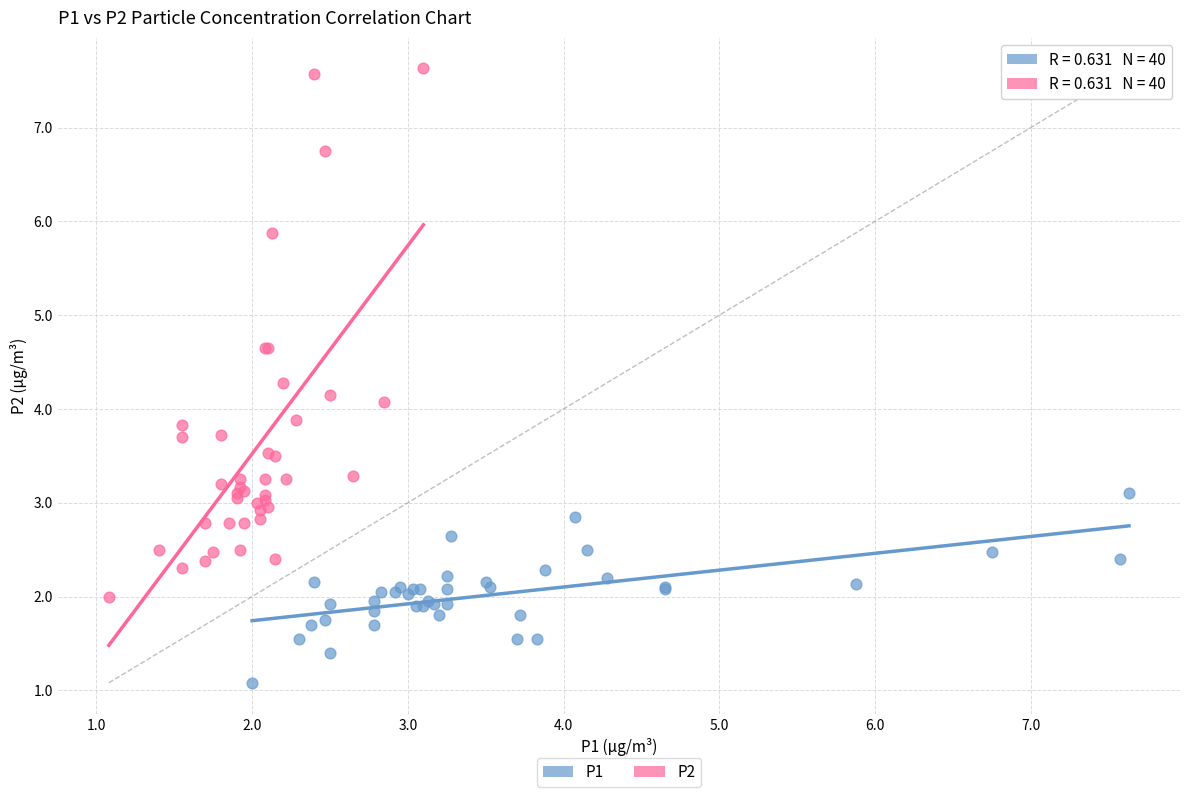

Which series reaches the minimum Y coordinate?

P1